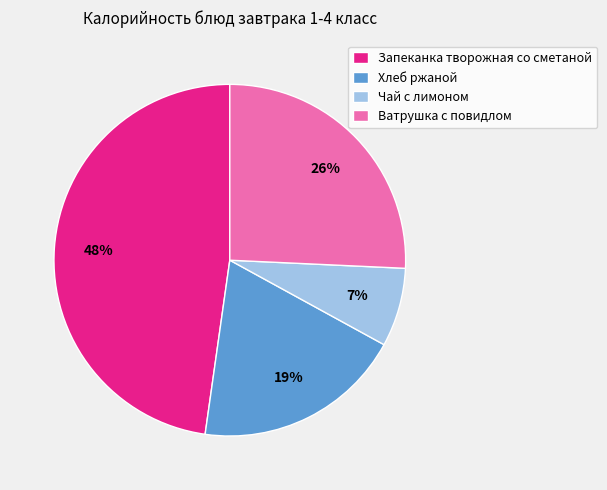

Is the sum of Чай с лимоном and Запеканка творожная со сметаной greater than half?

Yes